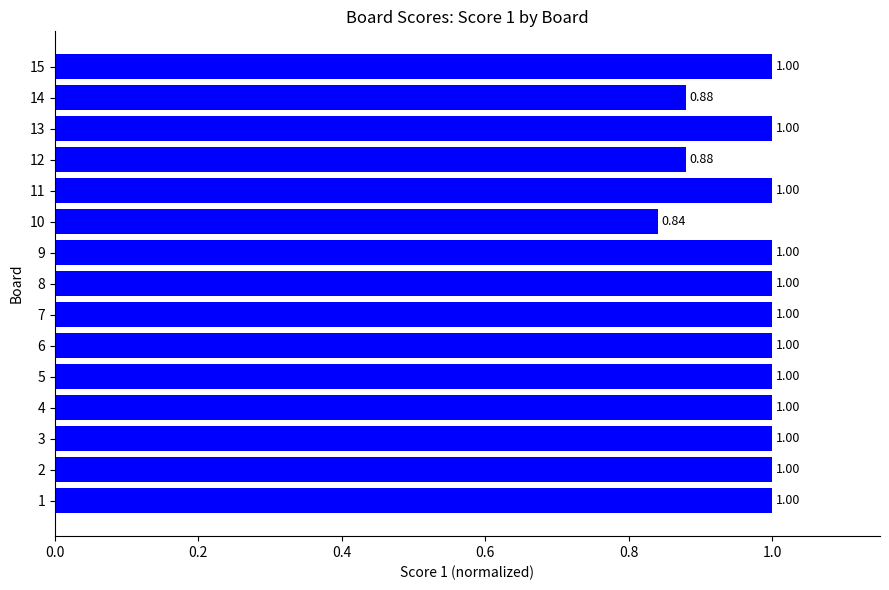

What is the ratio of the value at 2 to the value at 4?

1.0